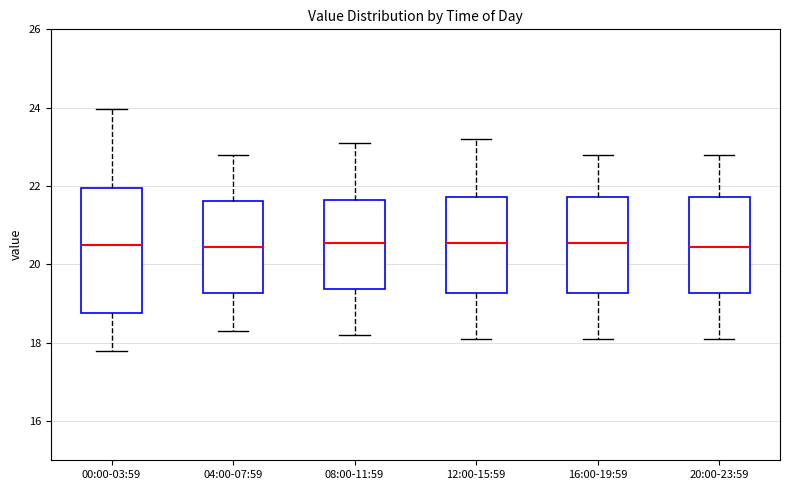

Which box is the tallest, from its lower edge to its upper edge?

00:00-03:59